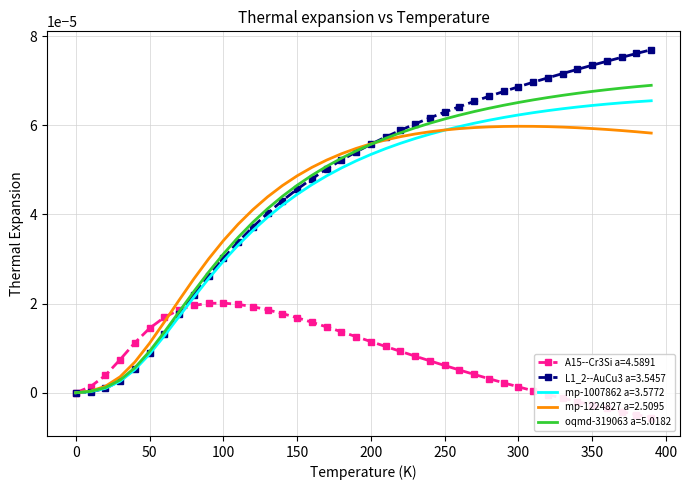

What are all the series names shown in the legend?

A15--Cr3Si a=4.5891, L1_2--AuCu3 a=3.5457, mp-1007862 a=3.5772, mp-1224827 a=2.5095, oqmd-319063 a=5.0182